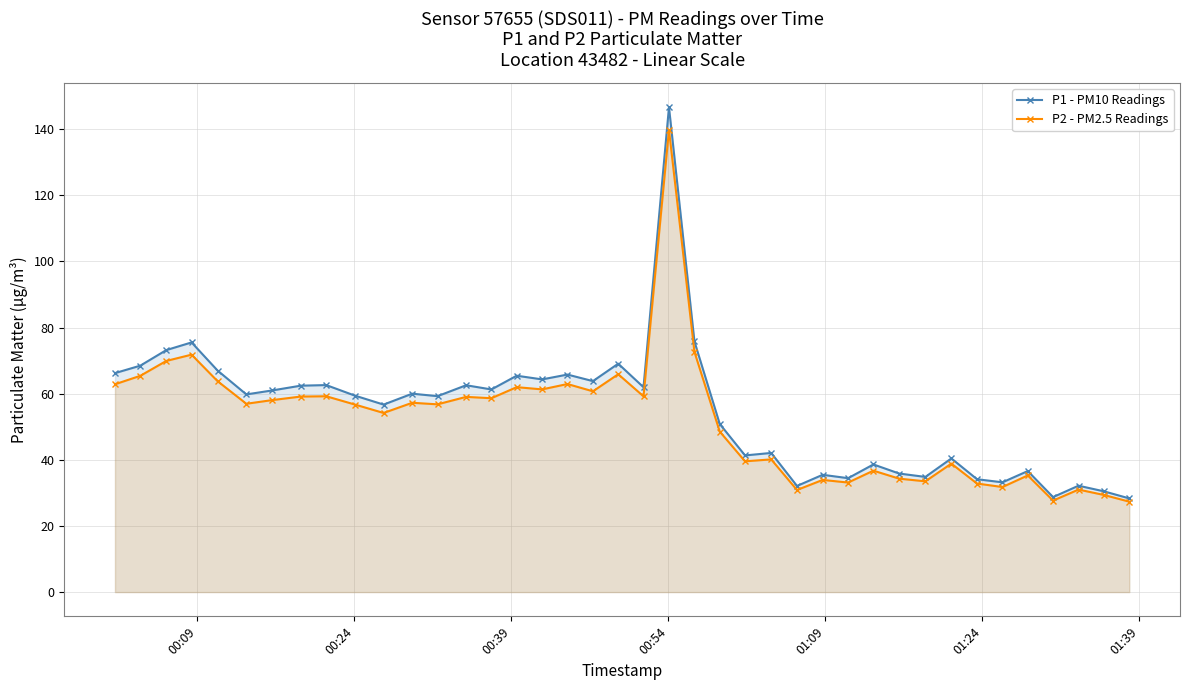

Which series has the widest spread of values?

P1 - PM10 Readings